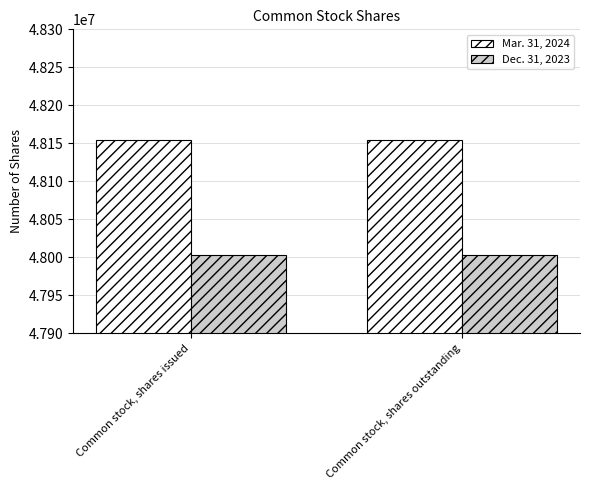

Rank the series by their average value, from highest to lowest.

Mar. 31, 2024, Dec. 31, 2023